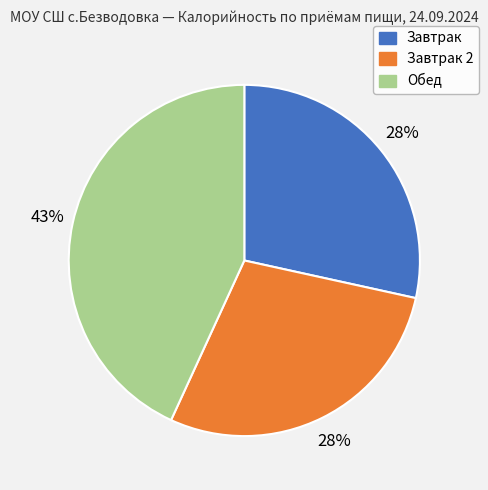

To the nearest percent, what is the average slice percentage?

33%